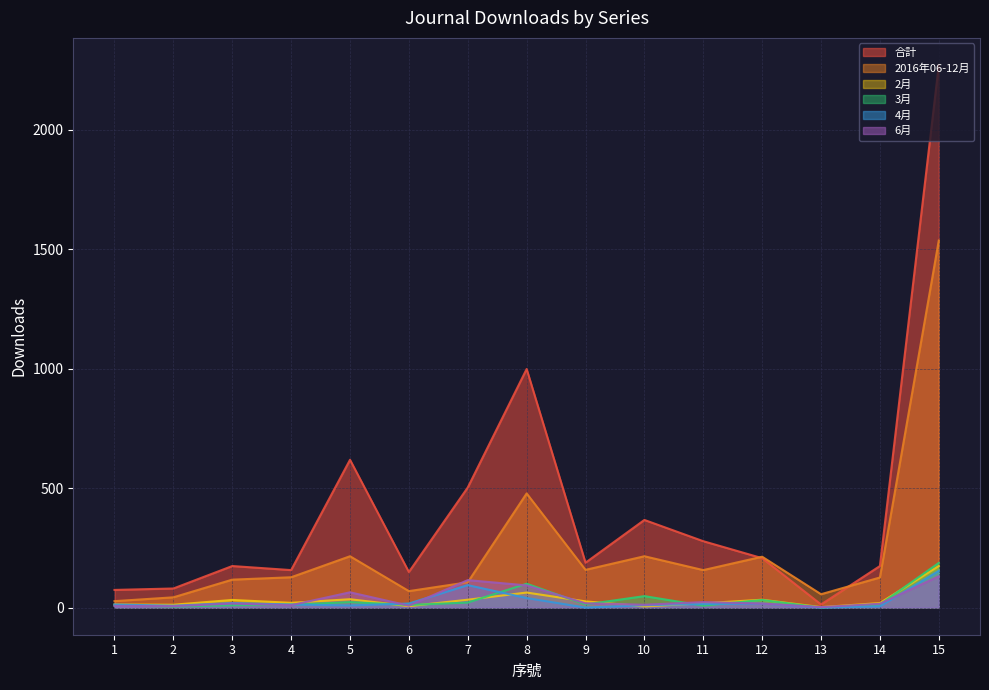

Rank the series by their maximum value, from highest to lowest.

合計, 2016年06-12月, 3月, 2月, 4月, 6月